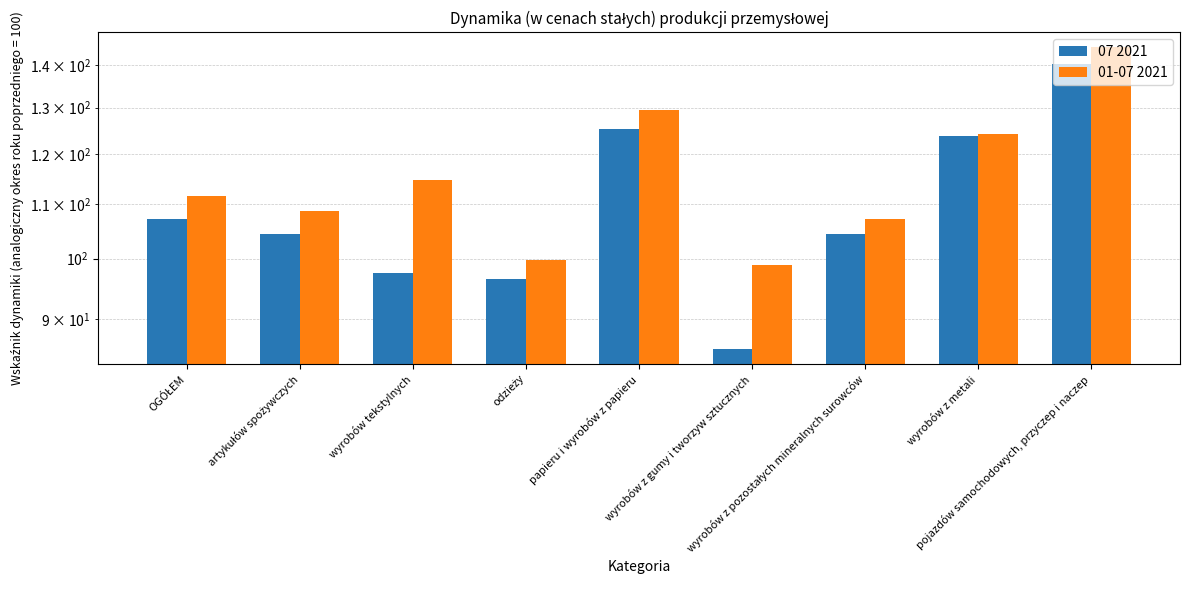

List the series in order of their peak value, highest first.

01-07 2021, 07 2021